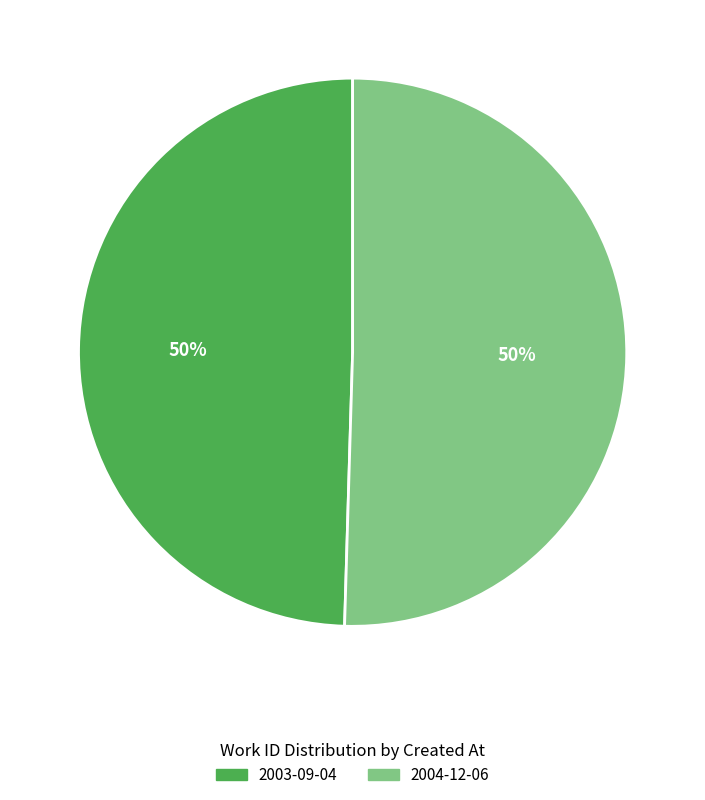

Count the number of slices in the pie.

2